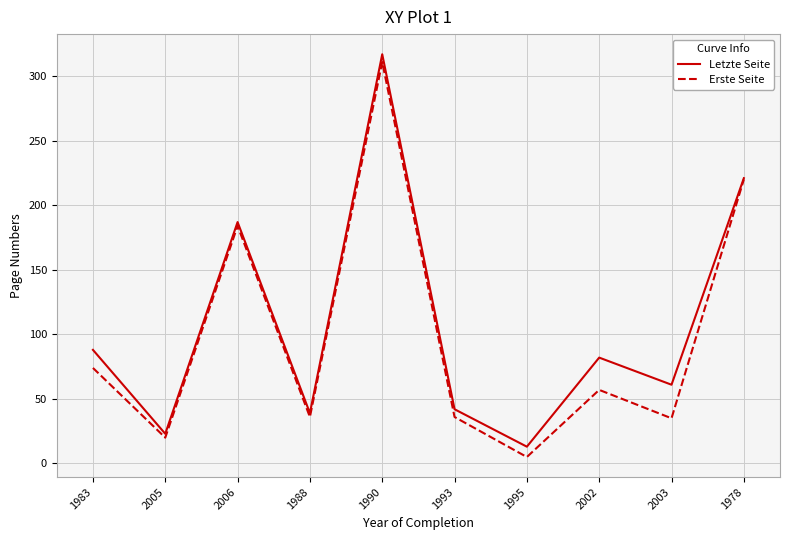

Which series has the largest total across all categories?

Letzte Seite